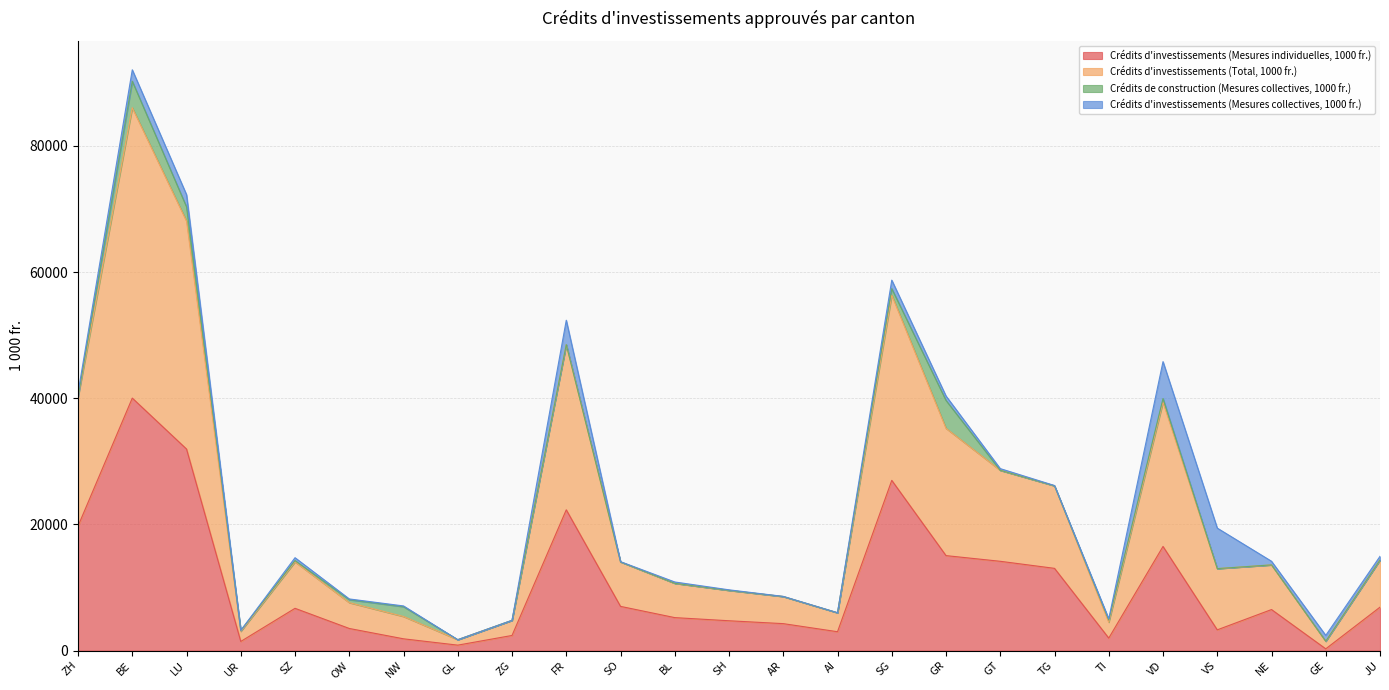

At which category is the sum across all series the highest?

BE